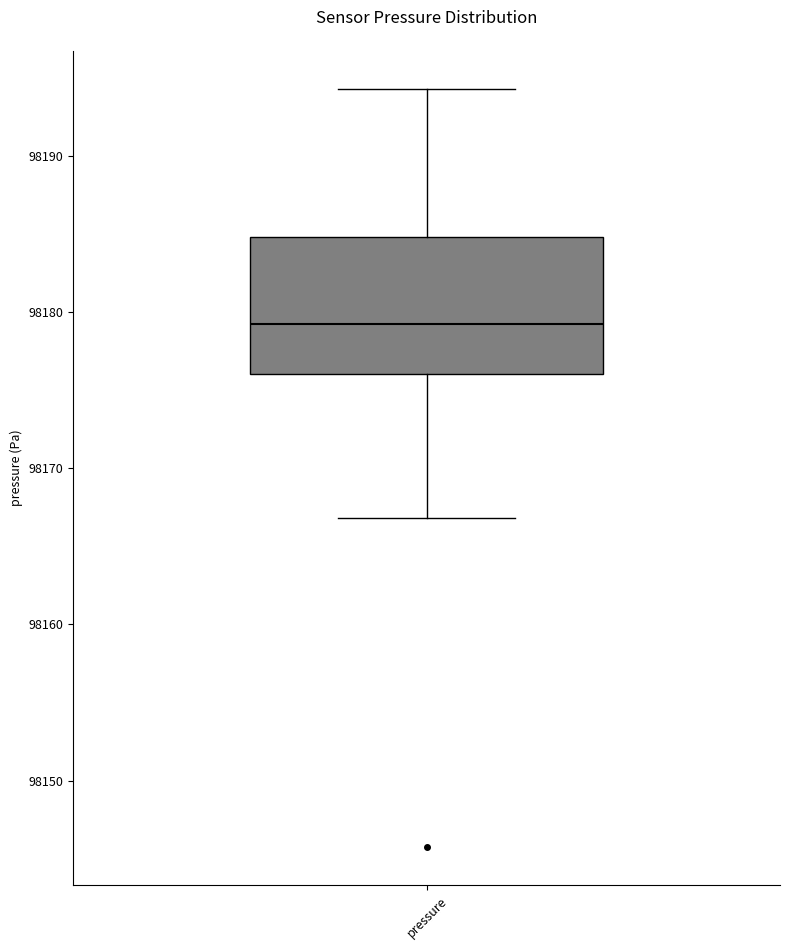

Transcribe this box plot: give where the median line is, the range the box spans, and where the two whiskers end, as read against the y-axis. The values are not printed on the chart, so give them approximately, as read against the axis.

median 98179, box 98176 to 98185, whiskers 98167 to 98194